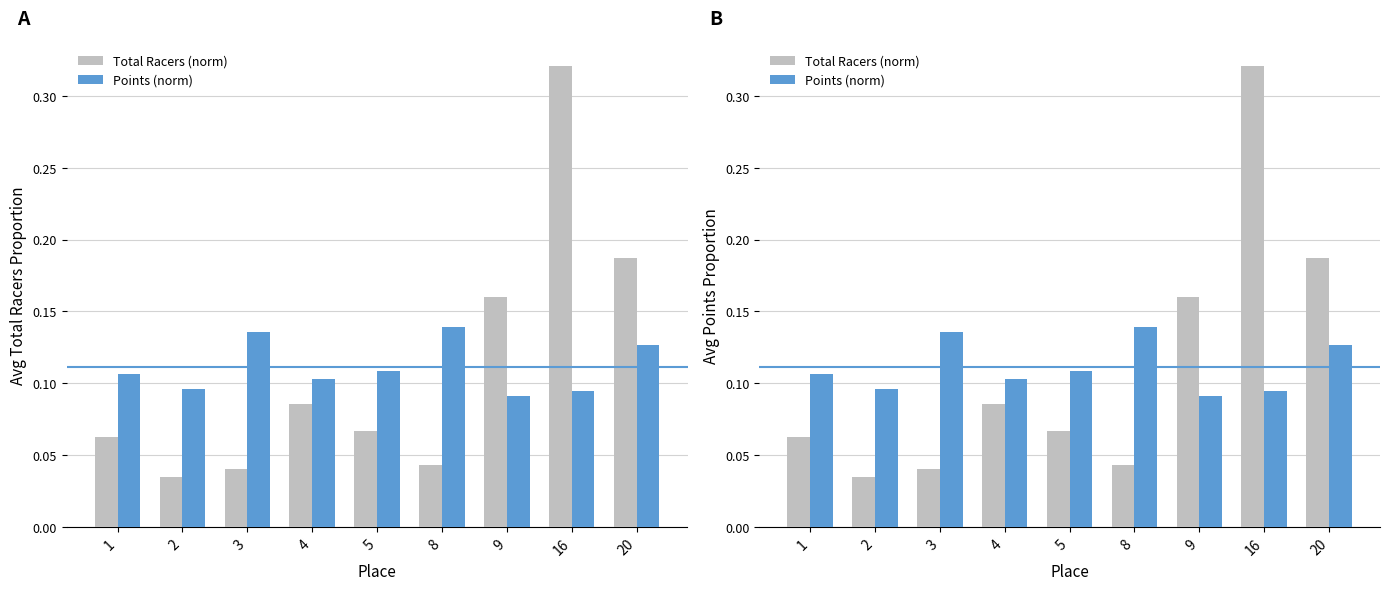

Which has a higher value, 4 or 5?

4